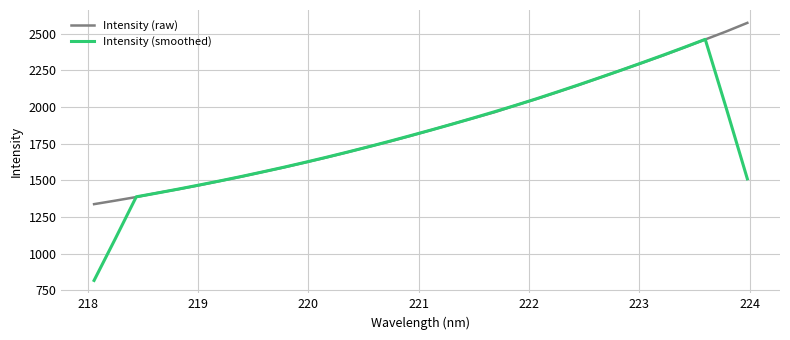

What is the maximum value shown in the chart?

2572.5